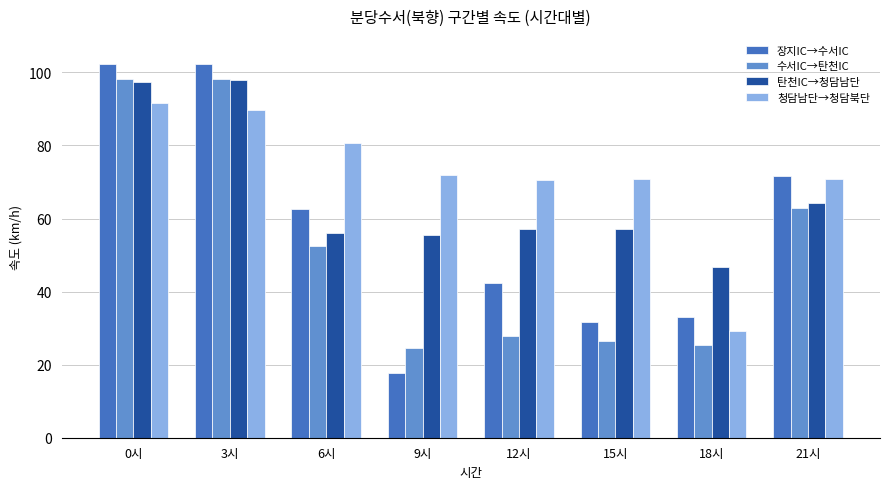

What is the label of the 3rd bar from the right?

15시